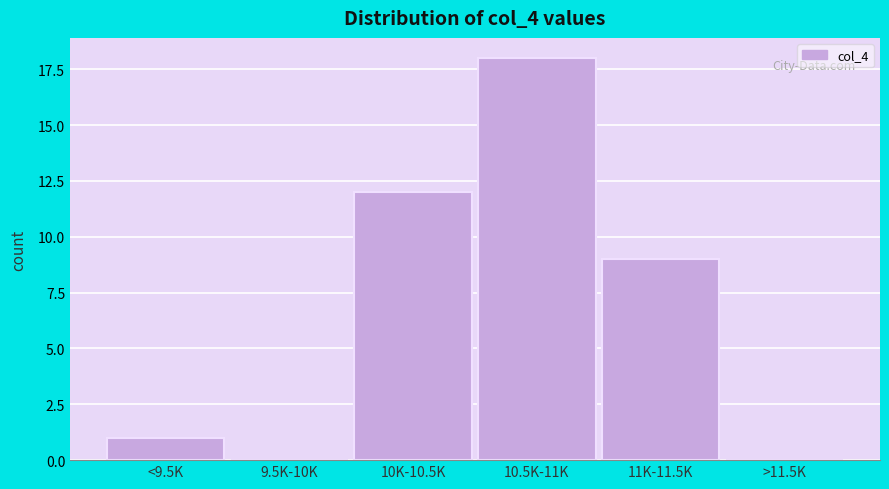

Reading right to left, extract all data points from this chart.

>11.5K=0	11K-11.5K=9	10.5K-11K=18	10K-10.5K=12	9.5K-10K=0	<9.5K=1